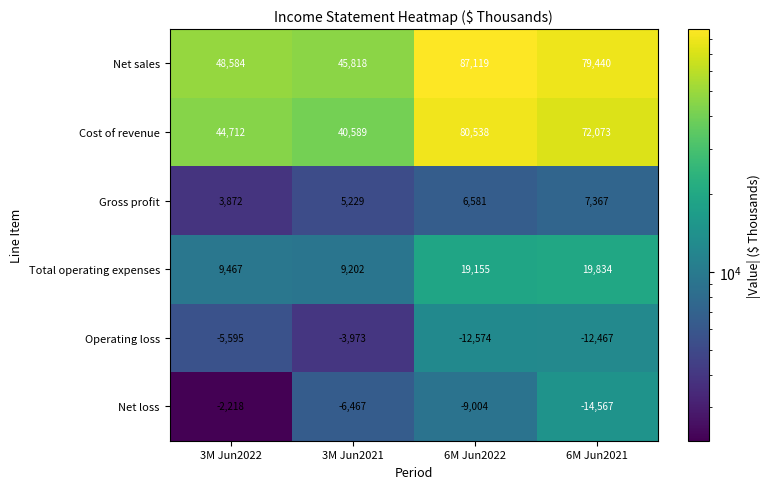

Which series has the largest total across all categories?

Net sales